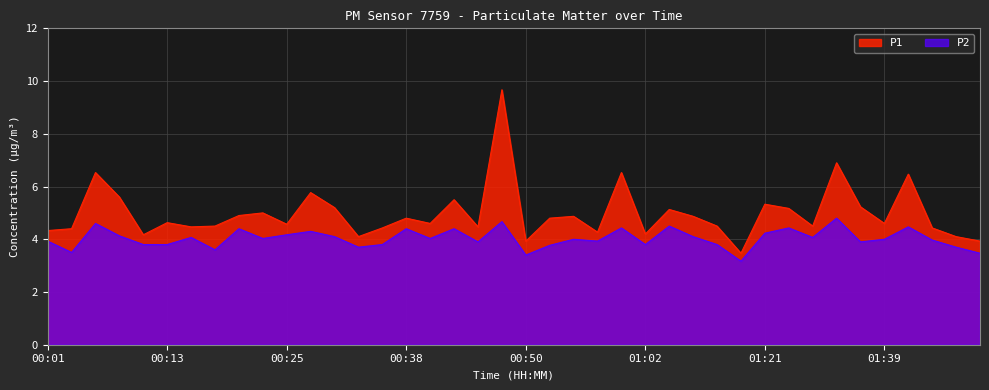

Which category has the lowest value in the P1 series?

01:19